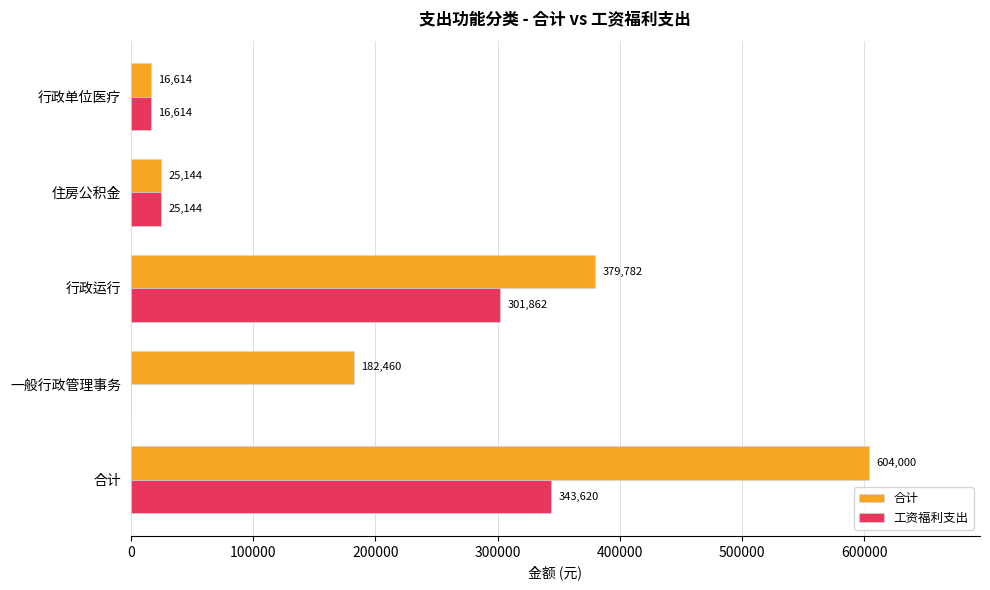

At which category is the sum across all series the highest?

合计